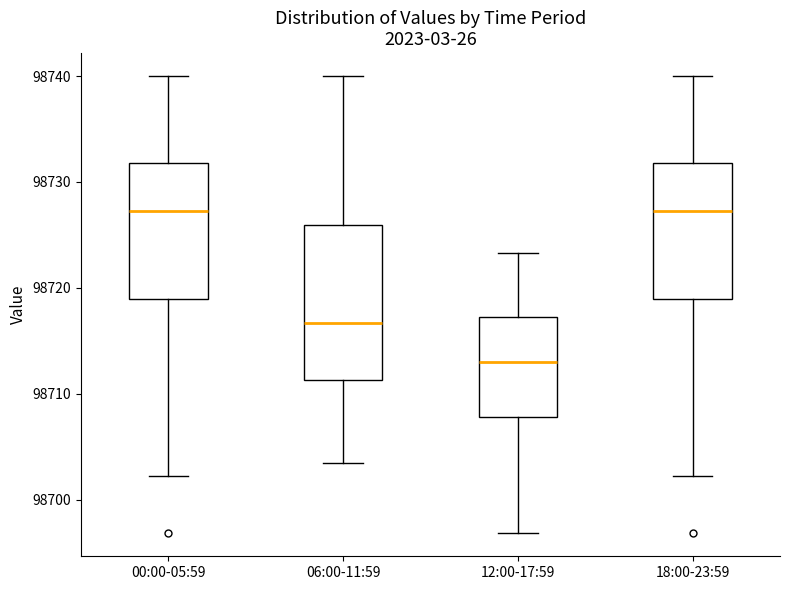

Comparing the boxes themselves (not the whiskers), which one is the tallest?

06:00-11:59